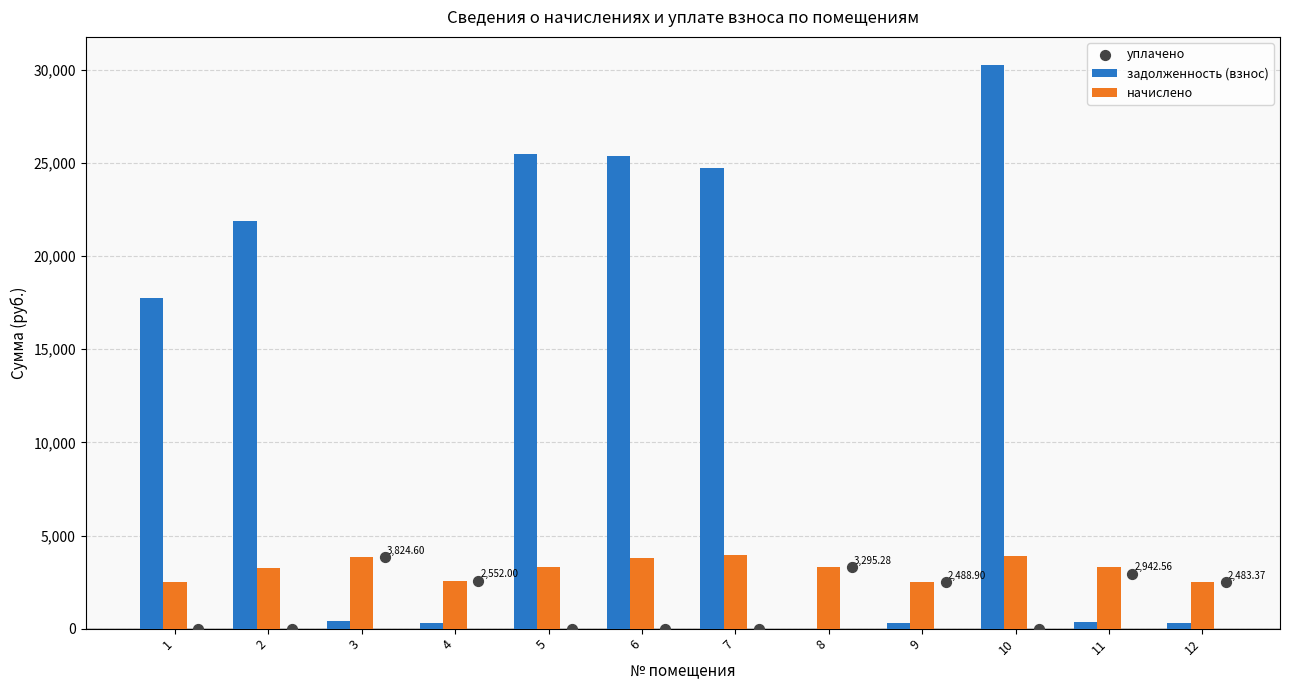

Which series has the widest spread of Y values?

задолженность (взнос)